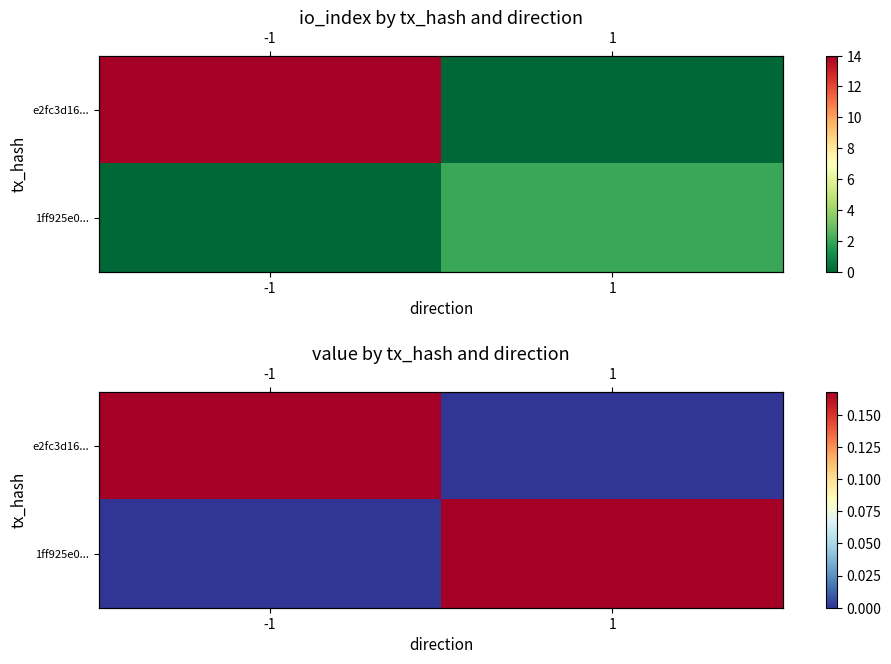

At which label does e2fc3d16... reach its minimum?

1